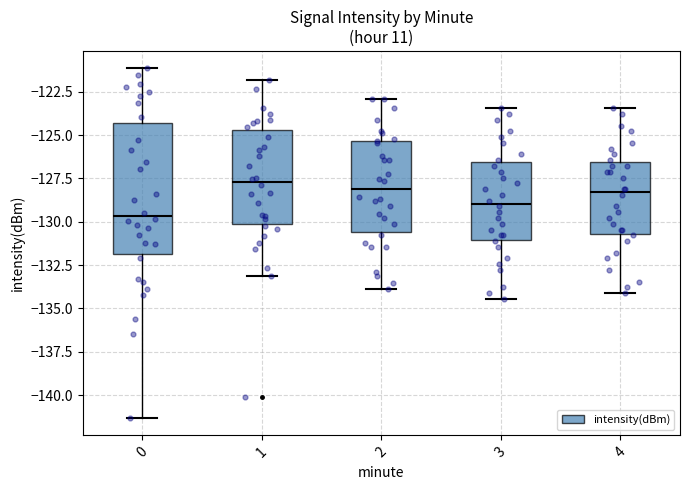

Reading left to right, read every box against the y-axis: the position of its median line, the range the box covers, and the ends of its whiskers. The values are not printed on the chart, so give them approximately, as read against the axis.

0: median -129.5, box -132.0 to -124.5, whiskers -141.5 to -121.0
1: median -127.5, box -130.0 to -124.5, whiskers -133.0 to -122.0
2: median -128.0, box -130.5 to -125.5, whiskers -134.0 to -123.0
3: median -129.0, box -131.0 to -126.5, whiskers -134.5 to -123.5
4: median -128.5, box -130.5 to -126.5, whiskers -134.0 to -123.5